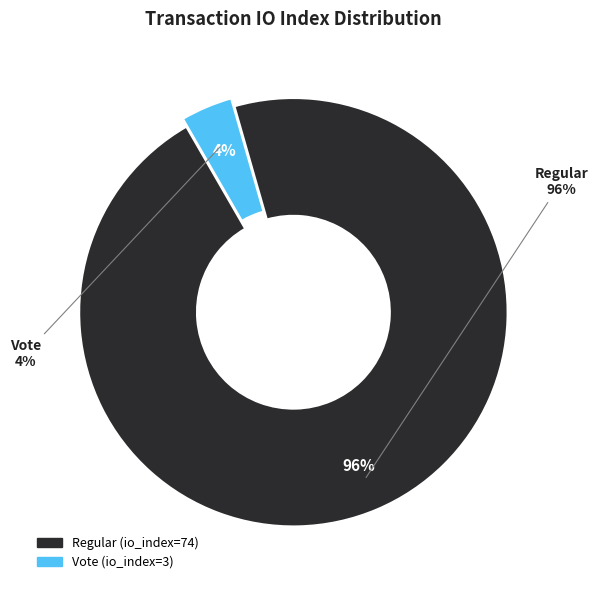

To the nearest percent, what is the average slice percentage?

50%